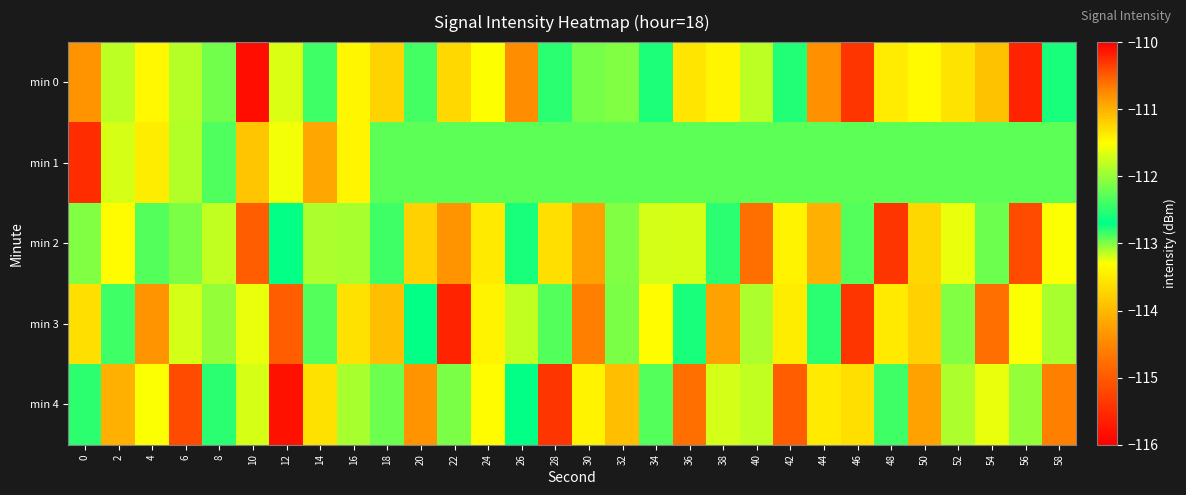

What is the spread (max minus min) of values at 58?

2.6